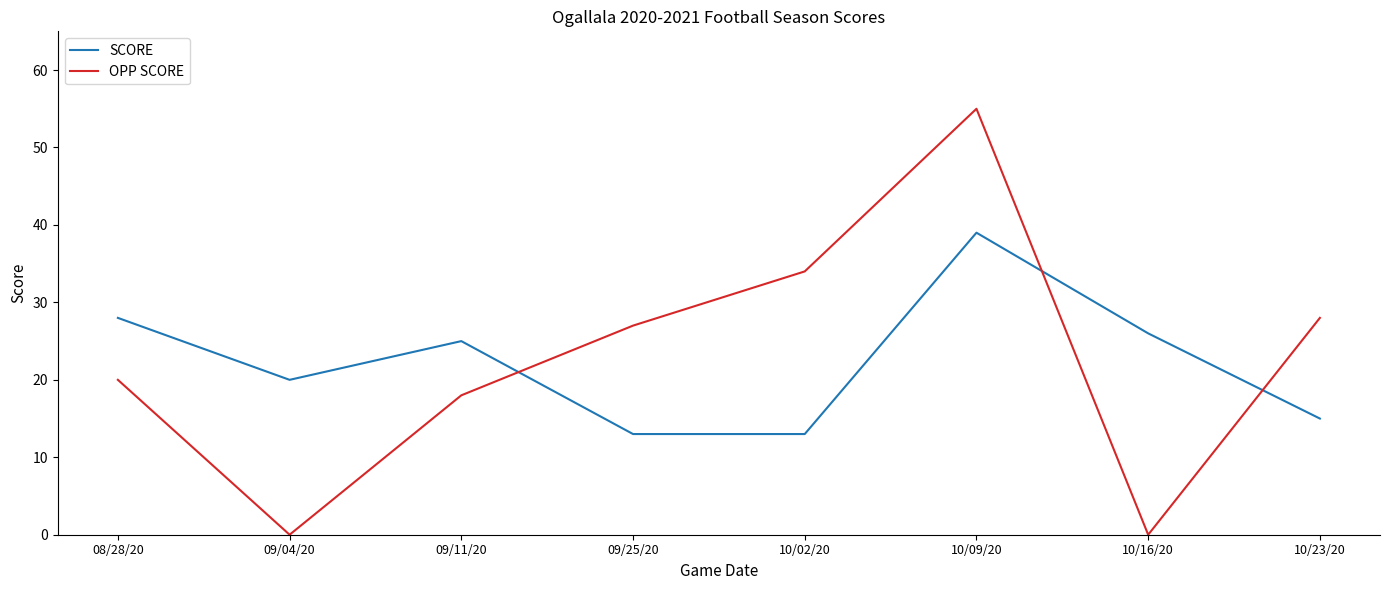

What is the average value of the OPP SCORE series?

23